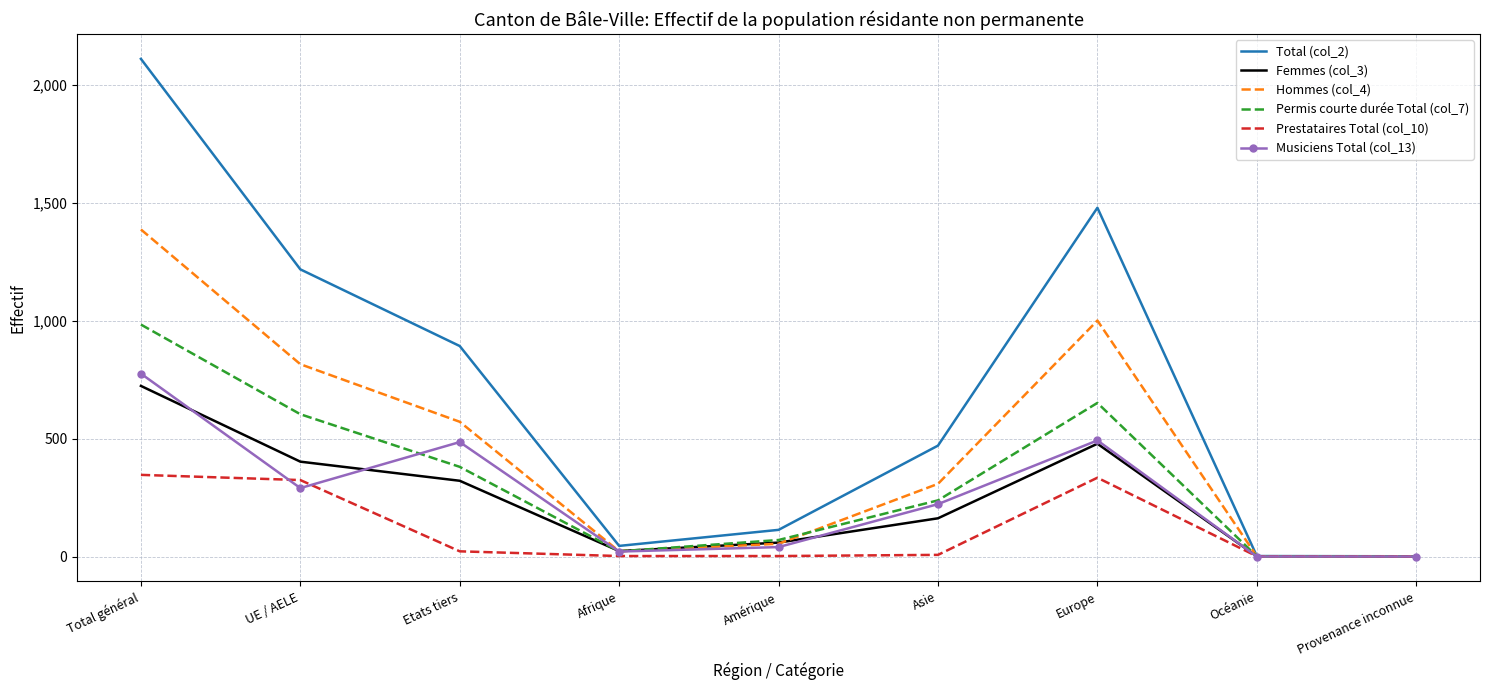

What is the sum of the Femmes (col_3) values at Total général and Europe?

1201